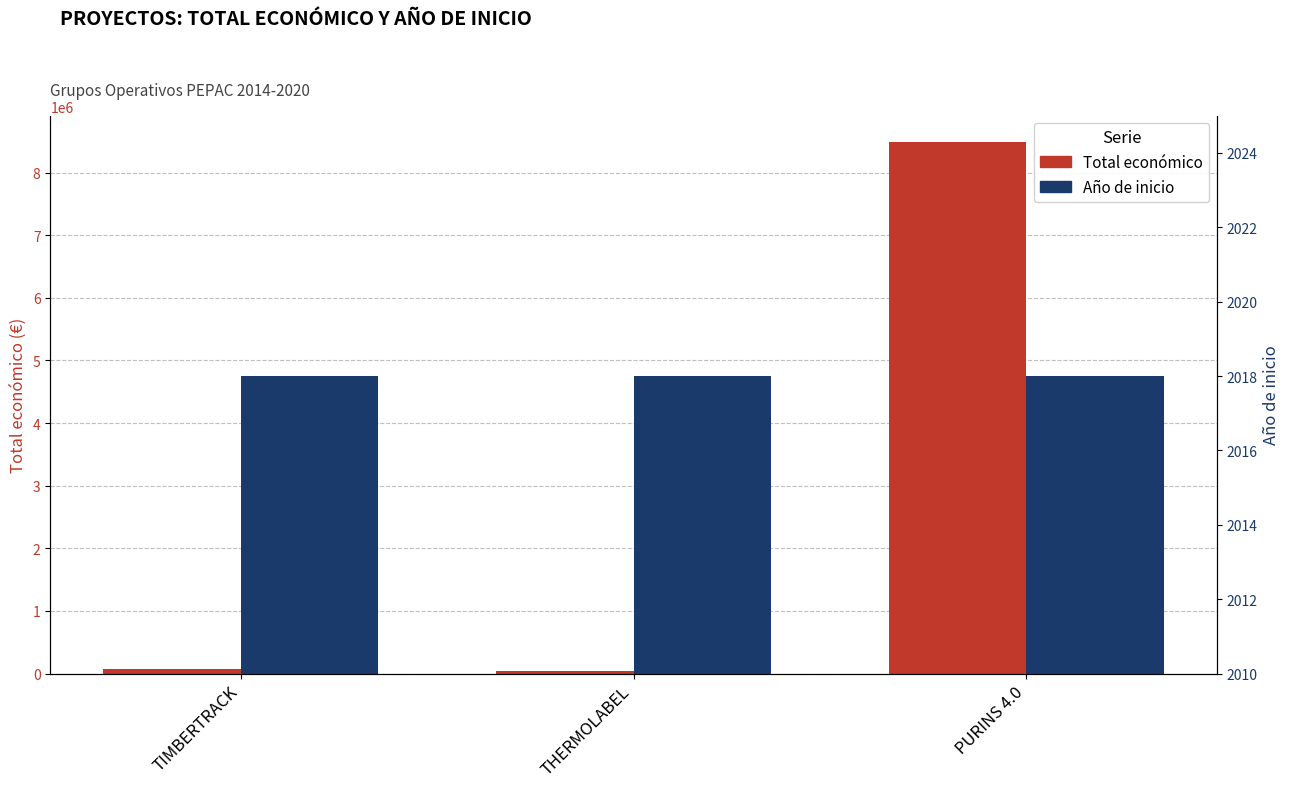

What position from the left is PURINS 4.0?

3